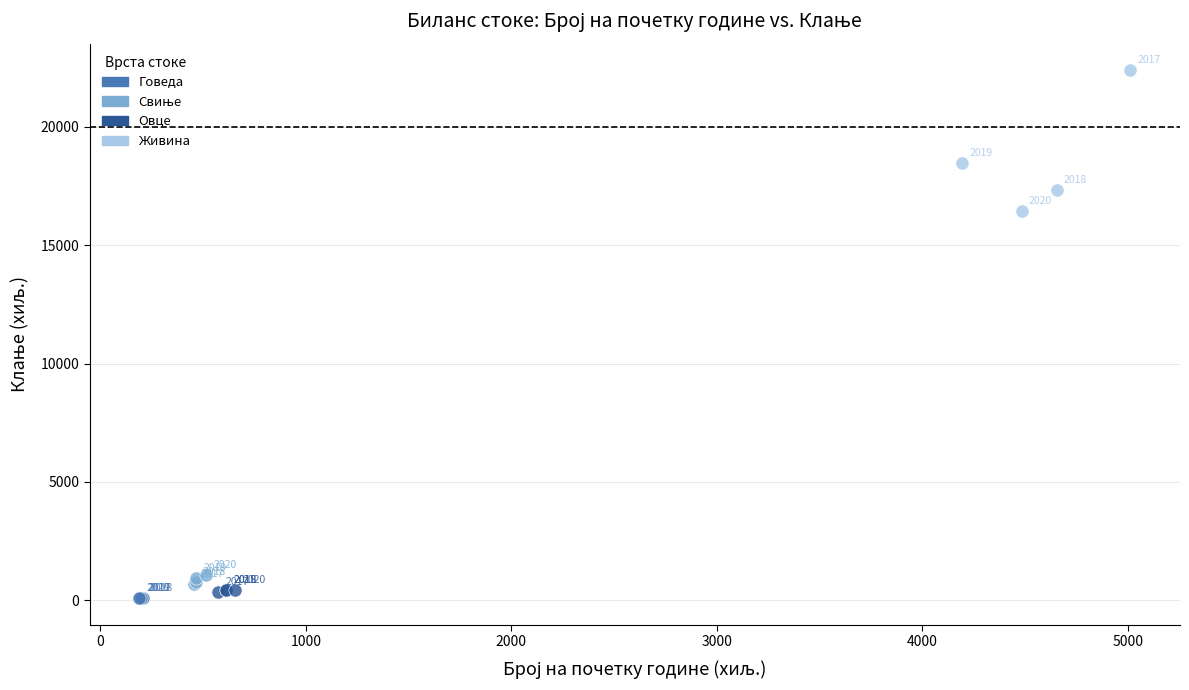

Which series reaches the minimum Y coordinate?

Говеда